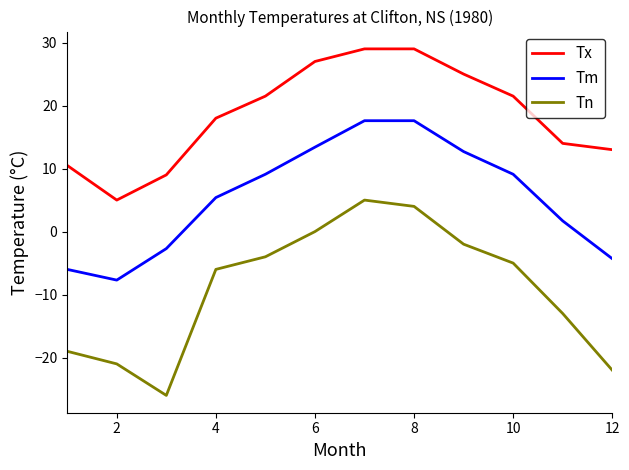

Which series has the widest spread of values?

Tn